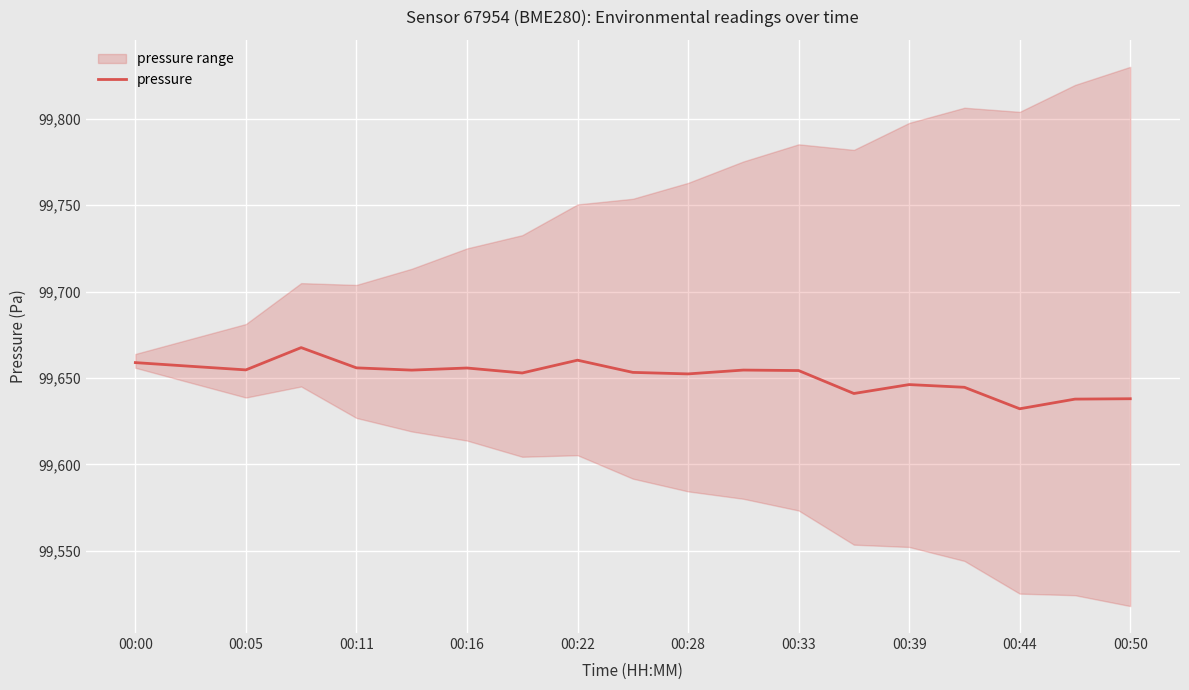

Reading left to right, transcribe all the data shown in this chart.

99658.9	99656.8	99654.7	99667.6	99655.8	99654.5	99655.8	99652.9	99660.3	99653.2	99652.3	99654.6	99654.3	99641.0	99646.2	99644.6	99632.2	99637.8	99638.0